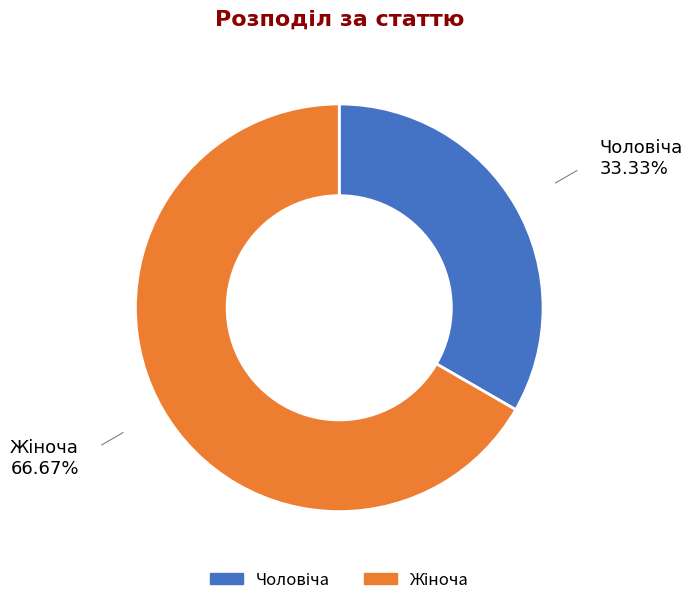

Is there a majority slice in this chart?

Yes